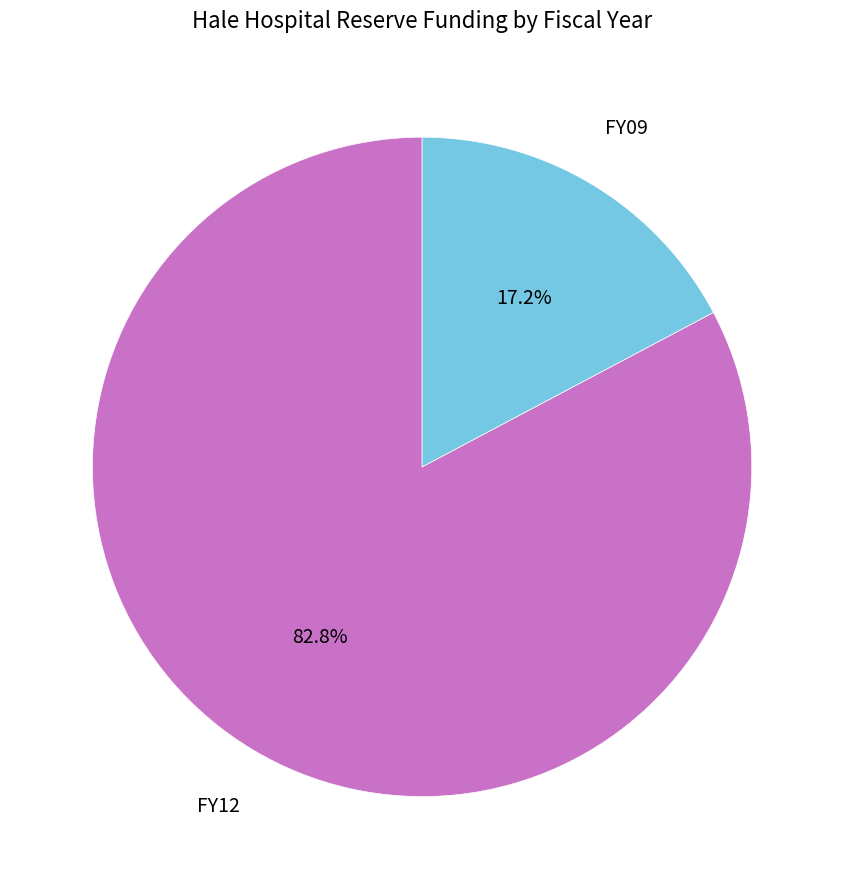

Between FY12 and FY09, which is larger?

FY12